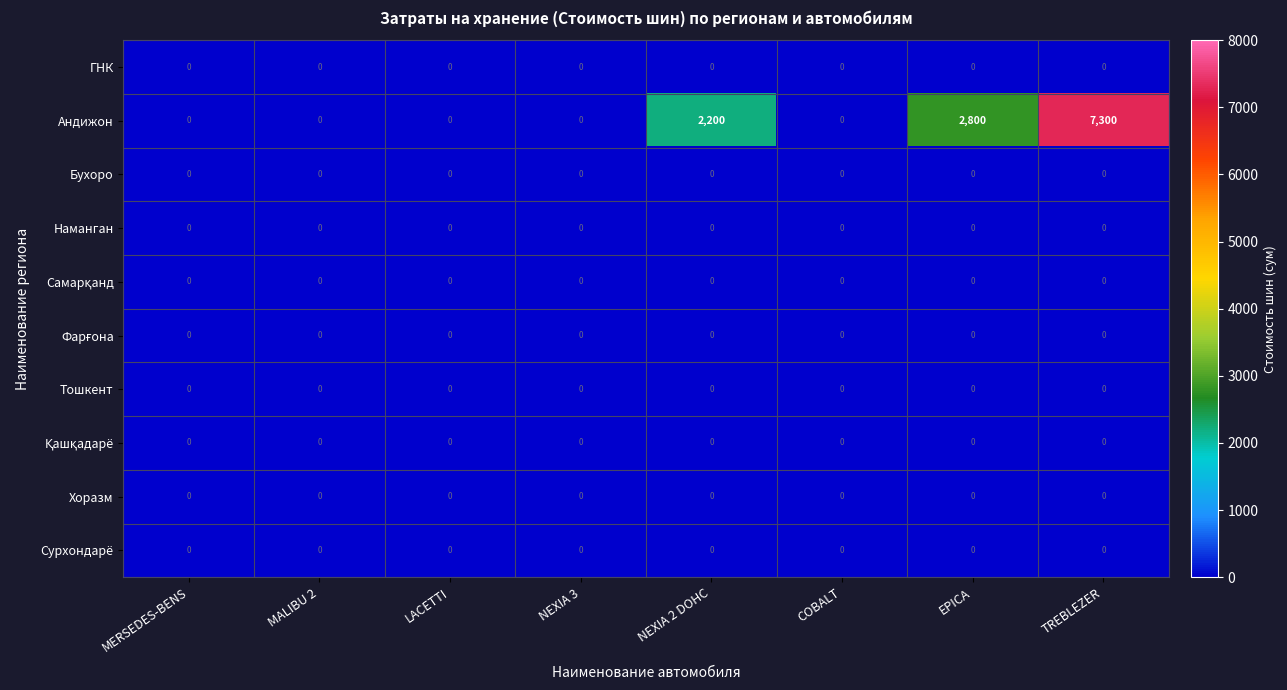

The Хоразм series shows 0 at MALIBU 2. True or false?

True